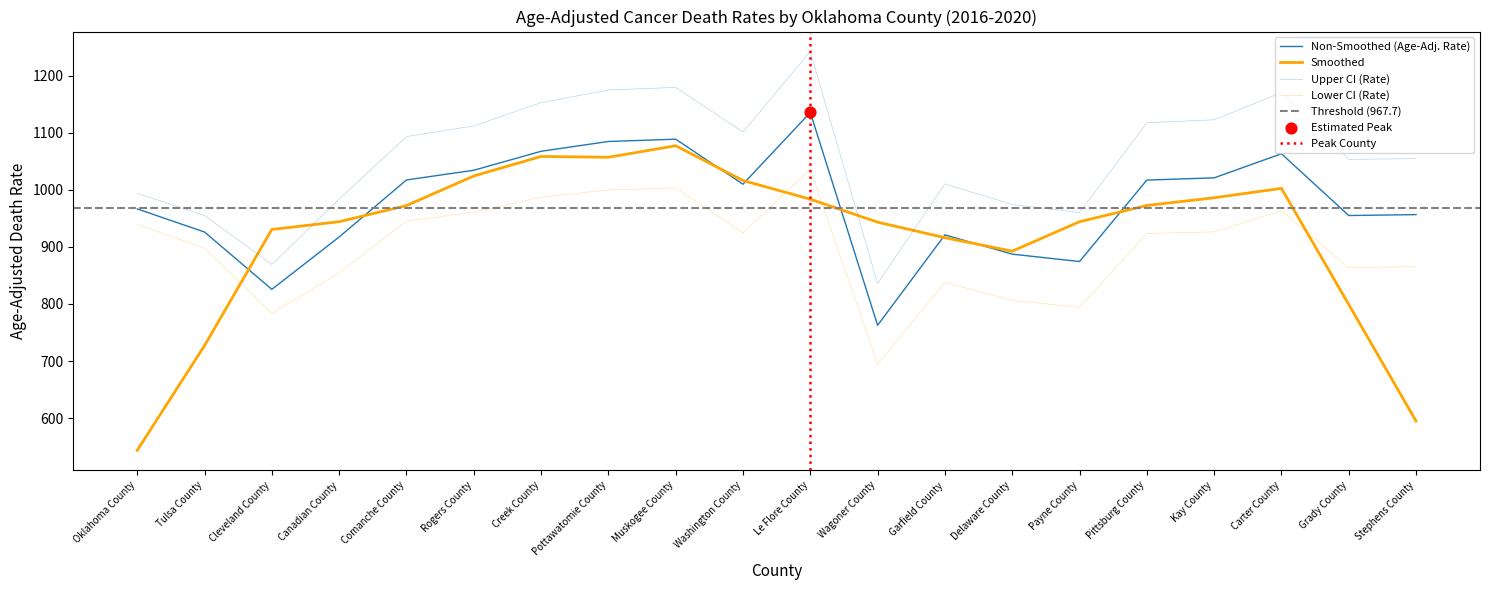

Is the value of Age-Adjusted Death Rate at Delaware County greater than the value of Upper CI (Rate) at Stephens County?

No